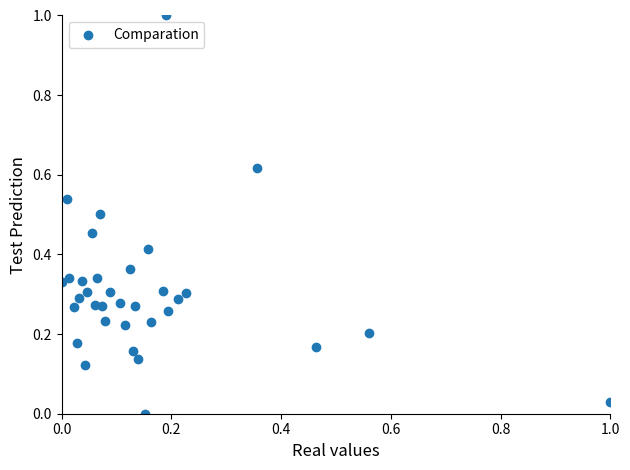

What is the range of Y values (max minus min)?

1.0